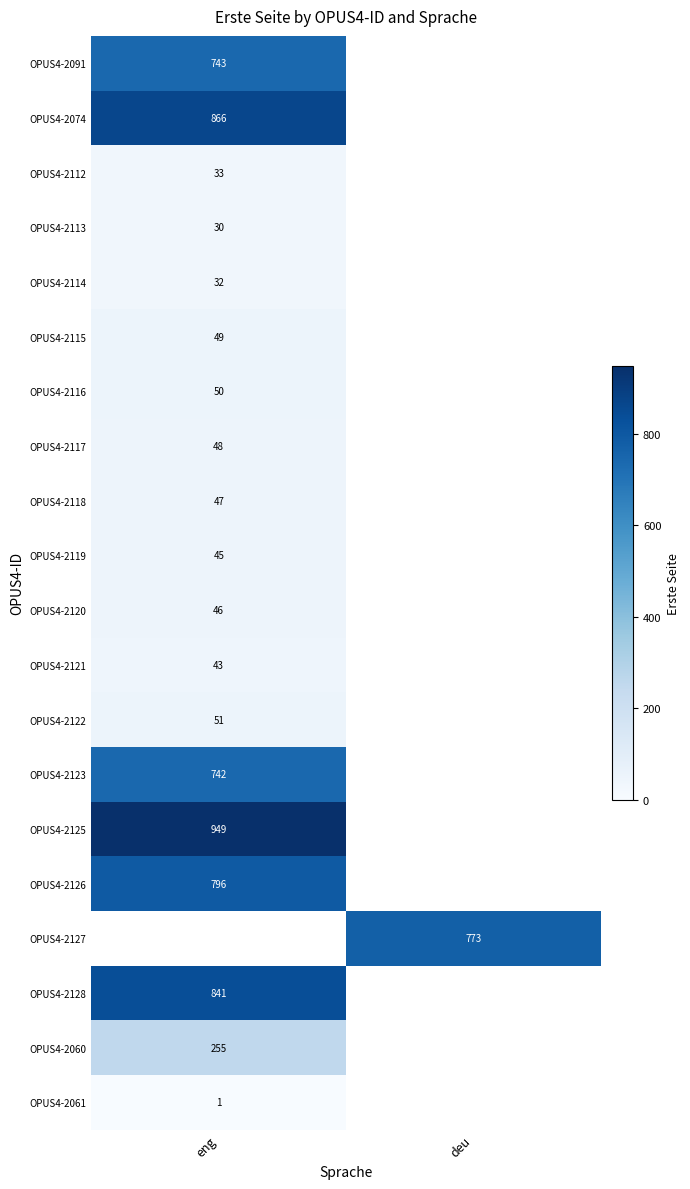

At how many categories does at least one series exceed 365?

2